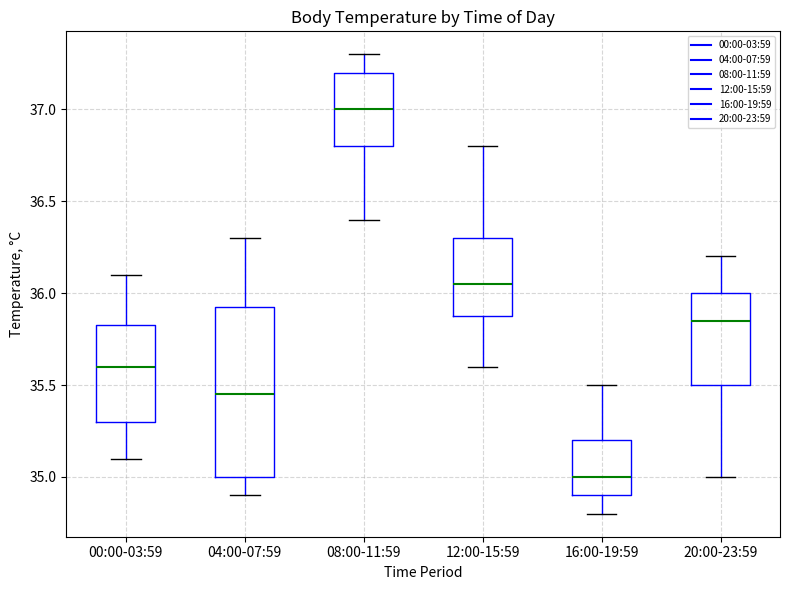

Comparing the boxes themselves (not the whiskers), which one is the tallest?

04:00-07:59